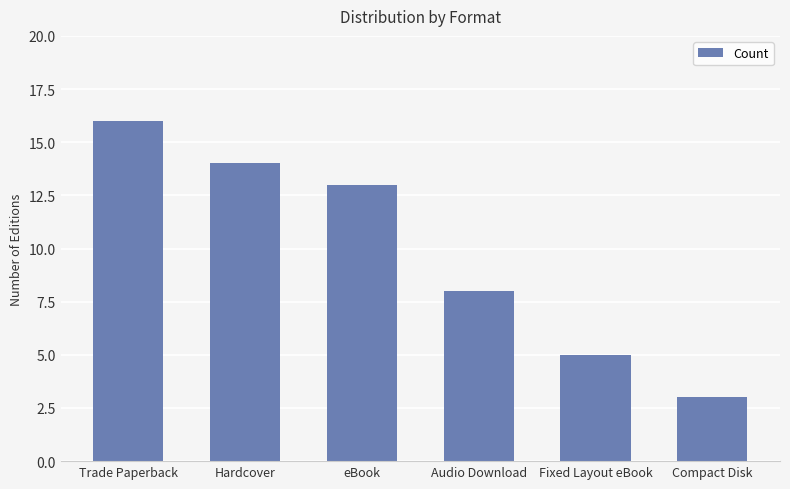

List the labels in order of value, smallest first.

Compact Disk, Fixed Layout eBook, Audio Download, eBook, Hardcover, Trade Paperback